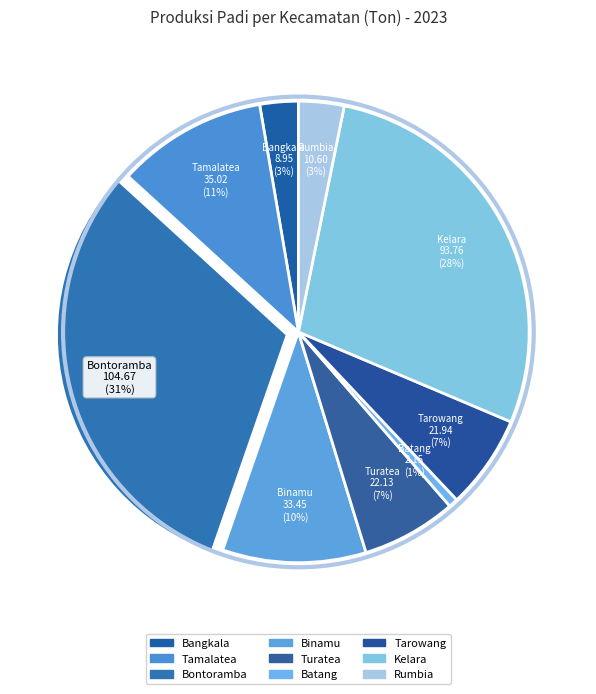

How many segments does this pie chart have?

9